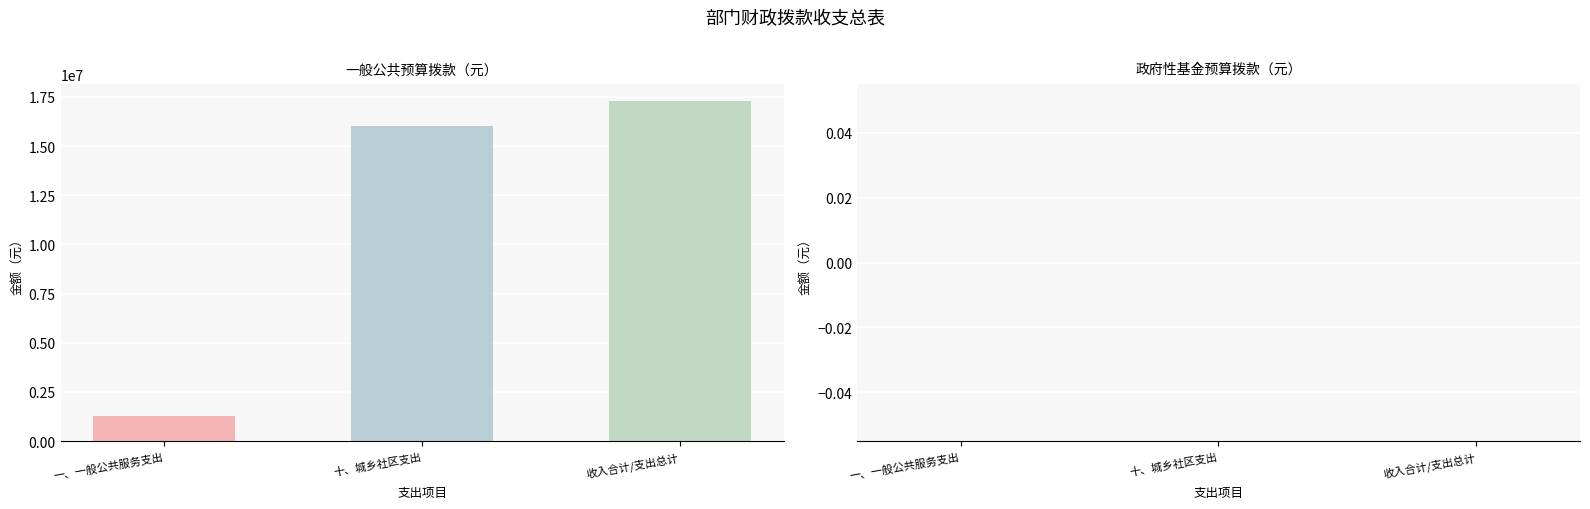

Are the bars grouped side by side (vs. stacked)?

Yes